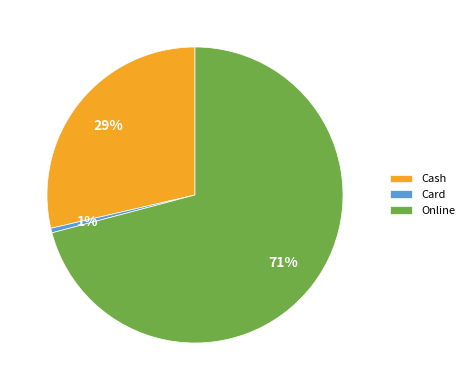

Which has a higher value, Card or Cash?

Cash